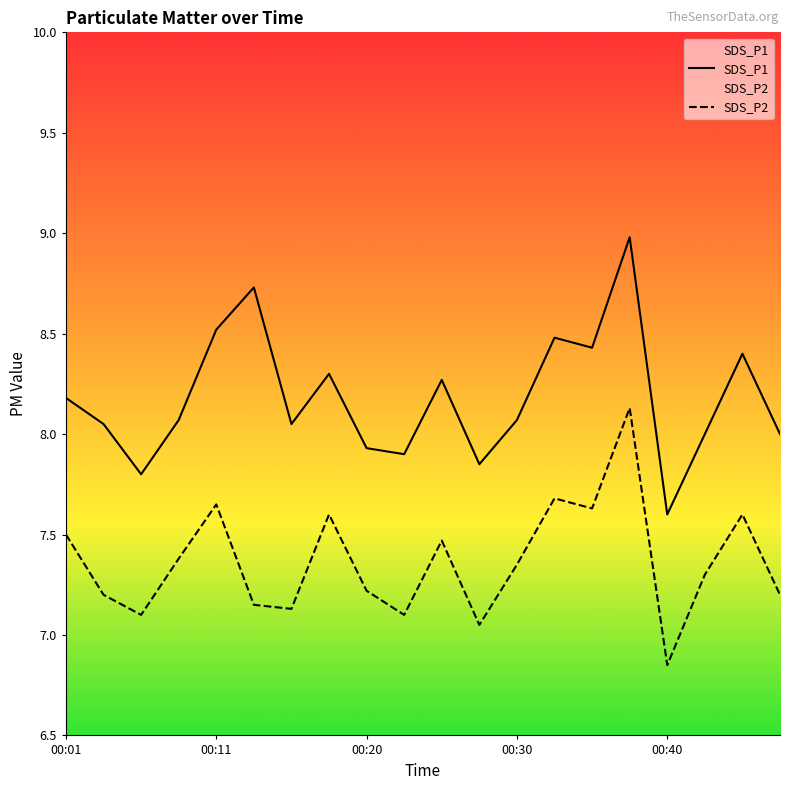

What is the value of the SDS_P2 point at the 12th from the left?

7.0